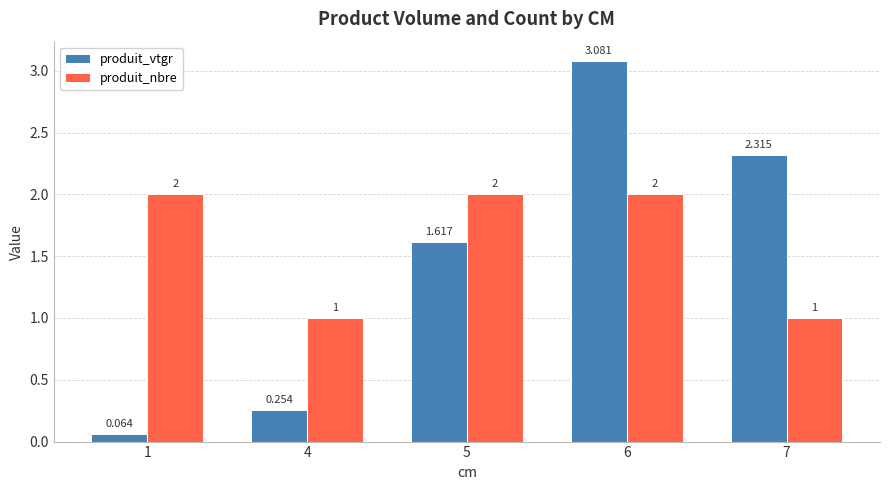

At which category does the chart reach its minimum across all series?

1